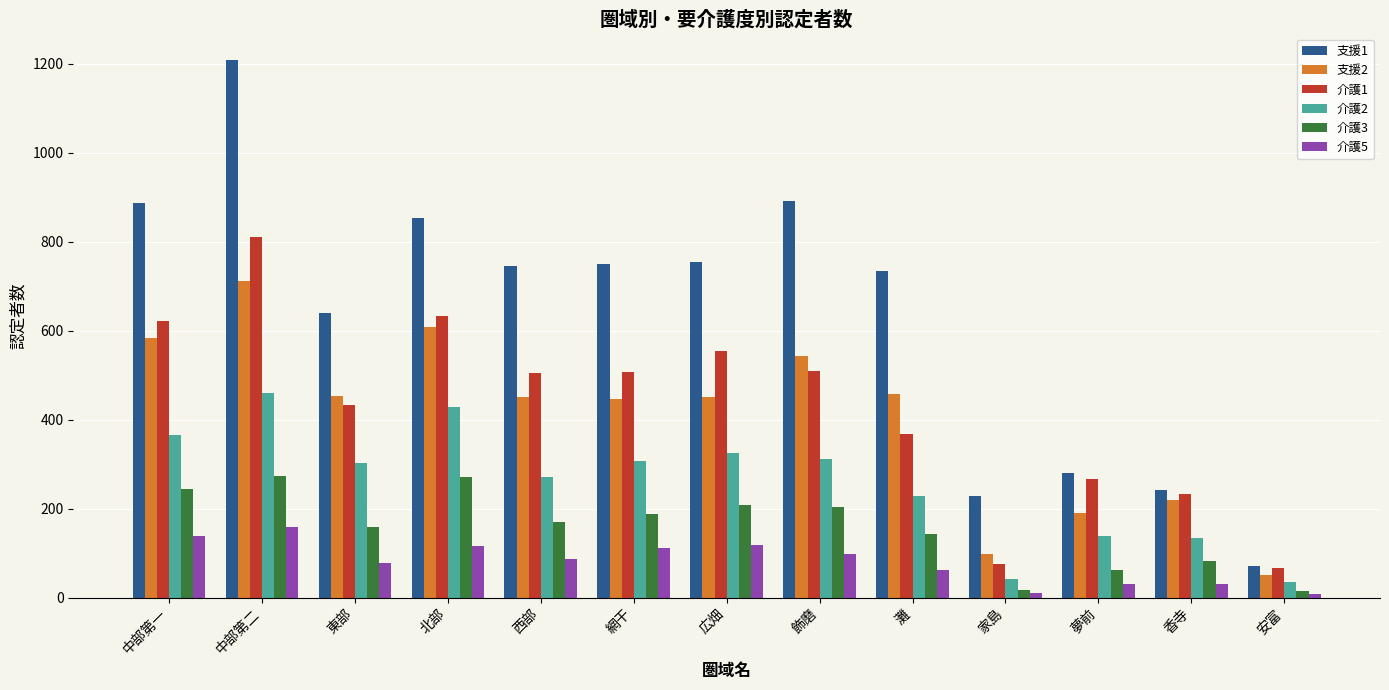

At which label does 支援2 reach its minimum?

安富